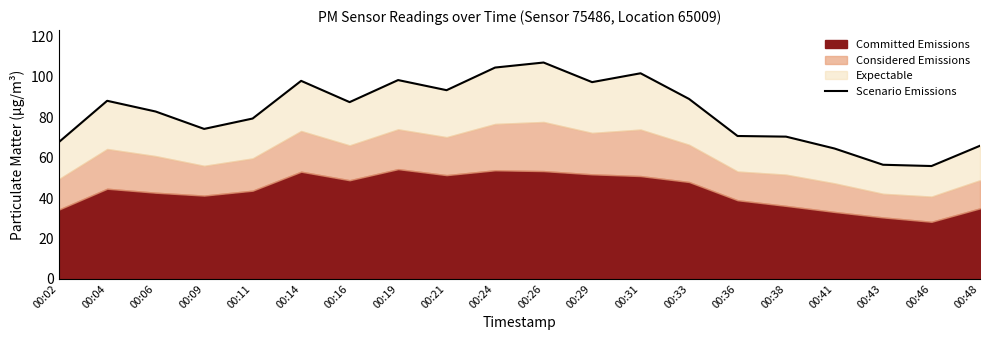

Which label corresponds to the largest value in the chart?

00:26